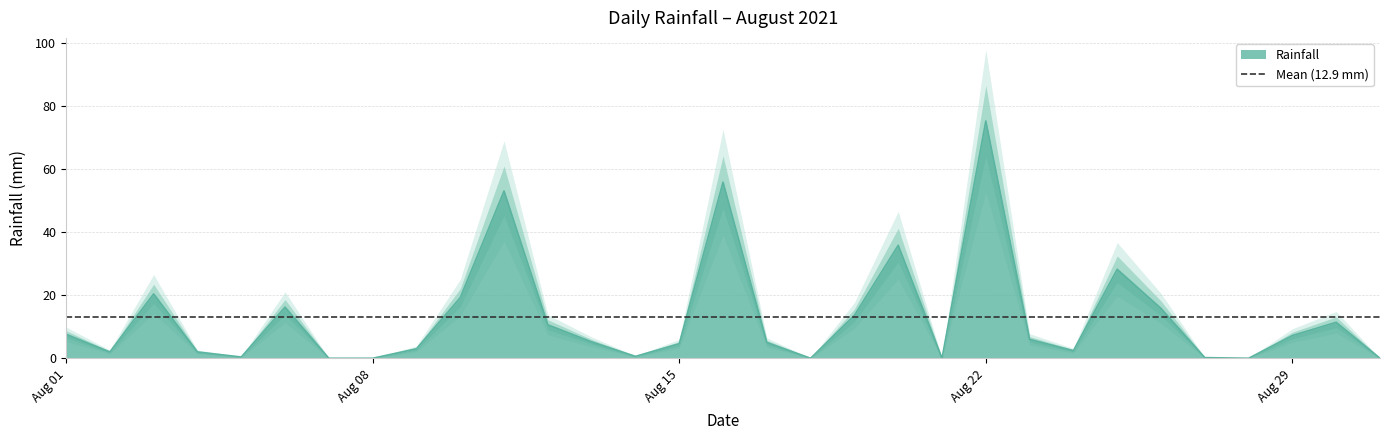

At which category does the data reach its first local valley?

2021-08-02